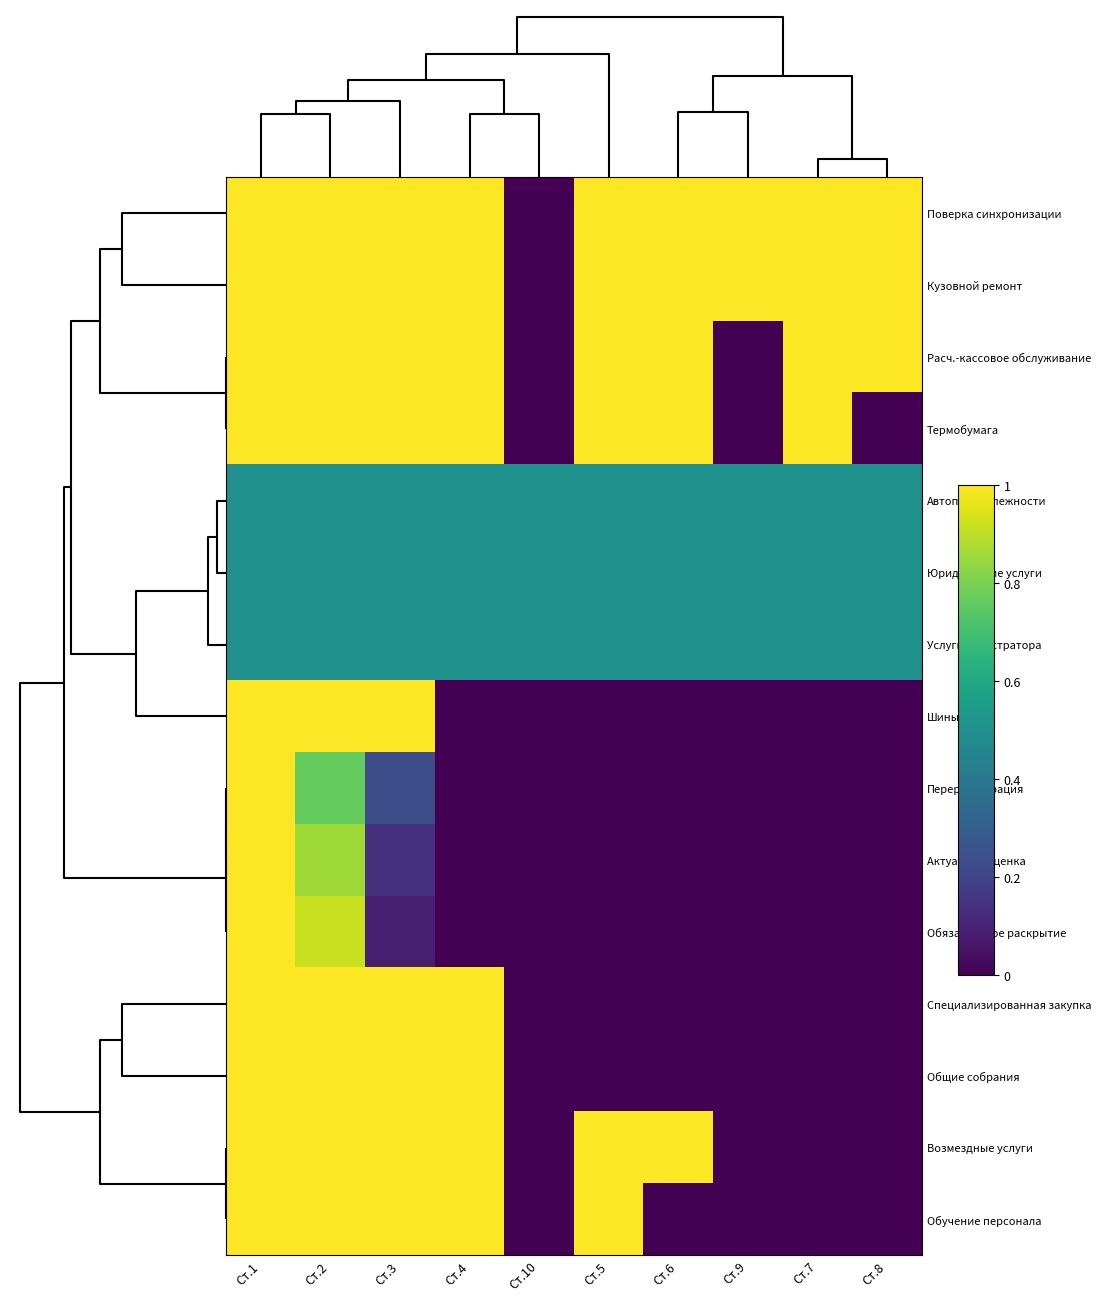

Reading left to right, transcribe all the data shown in this chart.

Поверка синхронизации: Ст.1=1.0	Ст.2=1.0	Ст.3=1.0	Ст.4=1.0	Ст.10=0.0	Ст.5=1.0	Ст.6=1.0	Ст.9=1.0	Ст.7=1.0	Ст.8=1.0
Кузовной ремонт: Ст.1=1.0	Ст.2=1.0	Ст.3=1.0	Ст.4=1.0	Ст.10=0.0	Ст.5=1.0	Ст.6=1.0	Ст.9=1.0	Ст.7=1.0	Ст.8=1.0
Расч.-кассовое обслуживание: Ст.1=1.0	Ст.2=1.0	Ст.3=1.0	Ст.4=1.0	Ст.10=0.0	Ст.5=1.0	Ст.6=1.0	Ст.9=0.0	Ст.7=1.0	Ст.8=1.0
Термобумага: Ст.1=1.0	Ст.2=1.0	Ст.3=1.0	Ст.4=1.0	Ст.10=0.0	Ст.5=1.0	Ст.6=1.0	Ст.9=0.0	Ст.7=1.0	Ст.8=0.0
Автопринадлежности: Ст.1=0.5	Ст.2=0.5	Ст.3=0.5	Ст.4=0.5	Ст.10=0.5	Ст.5=0.5	Ст.6=0.5	Ст.9=0.5	Ст.7=0.5	Ст.8=0.5
Юридические услуги: Ст.1=0.5	Ст.2=0.5	Ст.3=0.5	Ст.4=0.5	Ст.10=0.5	Ст.5=0.5	Ст.6=0.5	Ст.9=0.5	Ст.7=0.5	Ст.8=0.5
Услуги регистратора: Ст.1=0.5	Ст.2=0.5	Ст.3=0.5	Ст.4=0.5	Ст.10=0.5	Ст.5=0.5	Ст.6=0.5	Ст.9=0.5	Ст.7=0.5	Ст.8=0.5
Шины: Ст.1=1.0	Ст.2=1.0	Ст.3=1.0	Ст.4=0.0	Ст.10=0.0	Ст.5=0.0	Ст.6=0.0	Ст.9=0.0	Ст.7=0.0	Ст.8=0.0
Перерегистрация: Ст.1=1.0	Ст.2=0.8	Ст.3=0.2	Ст.4=0.0	Ст.10=0.0	Ст.5=0.0	Ст.6=0.0	Ст.9=0.0	Ст.7=0.0	Ст.8=0.0
Актуарная оценка: Ст.1=1.0	Ст.2=0.9	Ст.3=0.1	Ст.4=0.0	Ст.10=0.0	Ст.5=0.0	Ст.6=0.0	Ст.9=0.0	Ст.7=0.0	Ст.8=0.0
Обязательное раскрытие: Ст.1=1.0	Ст.2=0.9	Ст.3=0.1	Ст.4=0.0	Ст.10=0.0	Ст.5=0.0	Ст.6=0.0	Ст.9=0.0	Ст.7=0.0	Ст.8=0.0
Специализированная закупка: Ст.1=1.0	Ст.2=1.0	Ст.3=1.0	Ст.4=1.0	Ст.10=0.0	Ст.5=0.0	Ст.6=0.0	Ст.9=0.0	Ст.7=0.0	Ст.8=0.0
Общие собрания: Ст.1=1.0	Ст.2=1.0	Ст.3=1.0	Ст.4=1.0	Ст.10=0.0	Ст.5=0.0	Ст.6=0.0	Ст.9=0.0	Ст.7=0.0	Ст.8=0.0
Возмездные услуги: Ст.1=1.0	Ст.2=1.0	Ст.3=1.0	Ст.4=1.0	Ст.10=0.0	Ст.5=1.0	Ст.6=1.0	Ст.9=0.0	Ст.7=0.0	Ст.8=0.0
Обучение персонала: Ст.1=1.0	Ст.2=1.0	Ст.3=1.0	Ст.4=1.0	Ст.10=0.0	Ст.5=1.0	Ст.6=0.0	Ст.9=0.0	Ст.7=0.0	Ст.8=0.0